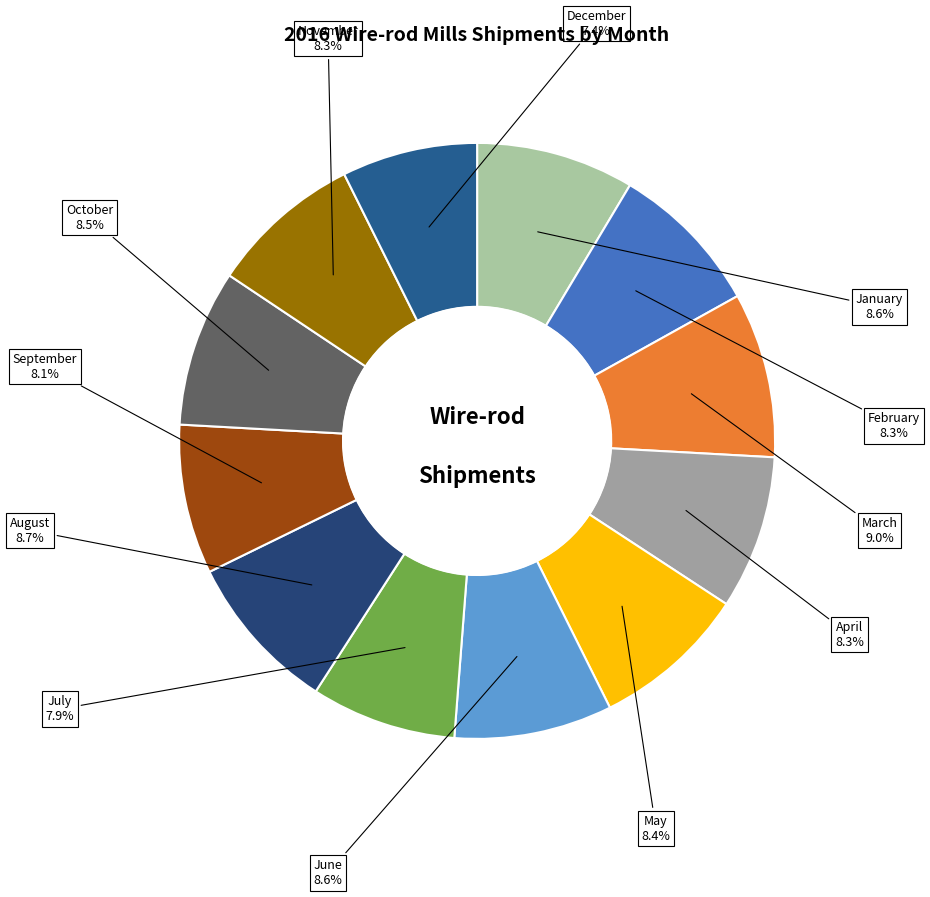

How many segments does this pie chart have?

12